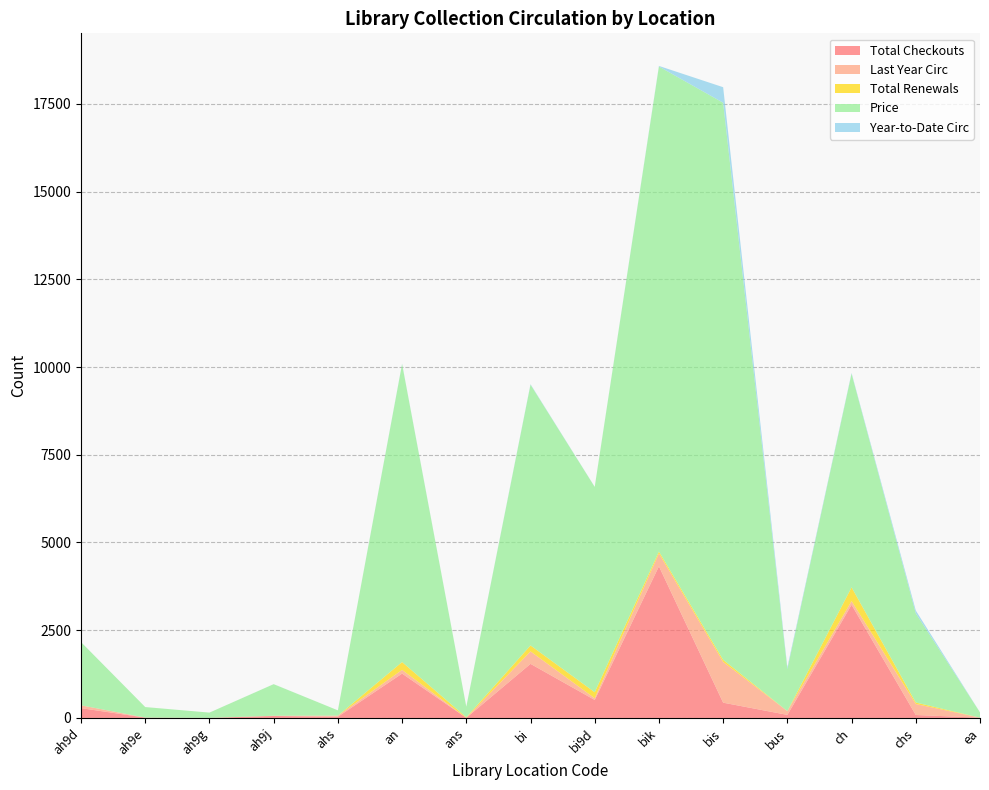

Reading left to right, transcribe all the data shown in this chart.

Total Checkouts: ah9d=279	ah9e=9	ah9g=1	ah9j=56	ahs=33	an=1264	ans=2	bi=1541	bi9d=512	bik=4320	bis=435	bus=87	ch=3224	chs=84	ea=7
Last Year Circ: ah9d=81	ah9e=1	ah9g=1	ah9j=5	ahs=33	an=105	ans=2	bi=355	bi9d=50	bik=367	bis=1160	bus=107	ch=106	chs=313	ea=1
Total Renewals: ah9d=0	ah9e=0	ah9g=0	ah9j=1	ahs=0	an=224	ans=15	bi=170	bi9d=170	bik=55	bis=61	bus=0	ch=392	chs=43	ea=0
Price: ah9d=1800	ah9e=300	ah9g=150	ah9j=900	ahs=150	an=8490	ans=300	bi=7430	bi9d=5850	bik=13820	bis=15874	bus=1200	ch=6088	chs=2540	ea=150
Year-to-Date Circ: ah9d=1	ah9e=0	ah9g=0	ah9j=1	ahs=0	an=10	ans=2	bi=14	bi9d=3	bik=17	bis=443	bus=50	ch=20	chs=81	ea=1